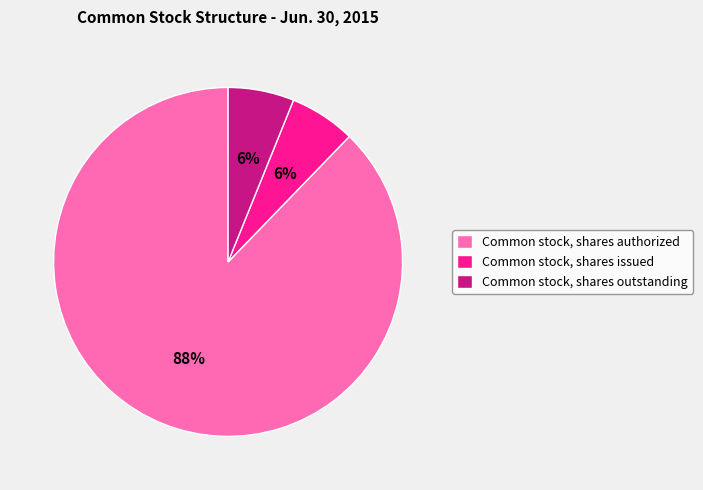

What percentage is the Common stock, shares authorized slice, to the nearest percent?

88%